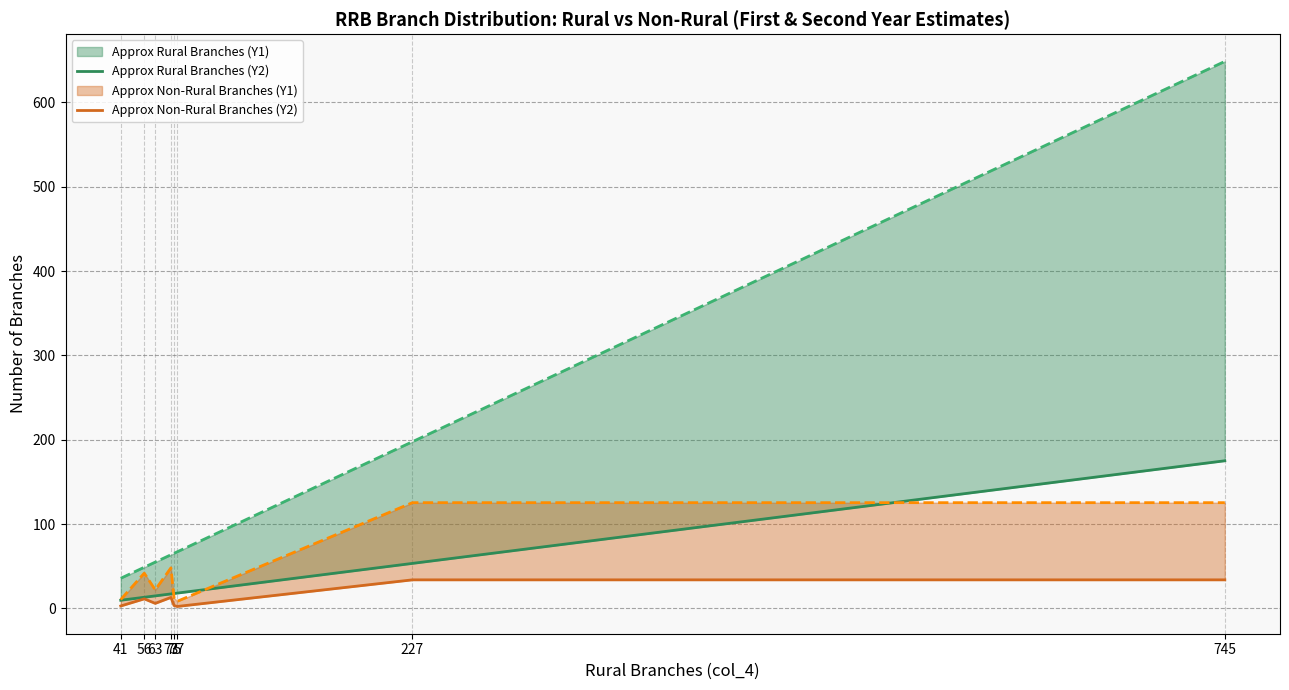

What is the total value across all series at 77?

20.3